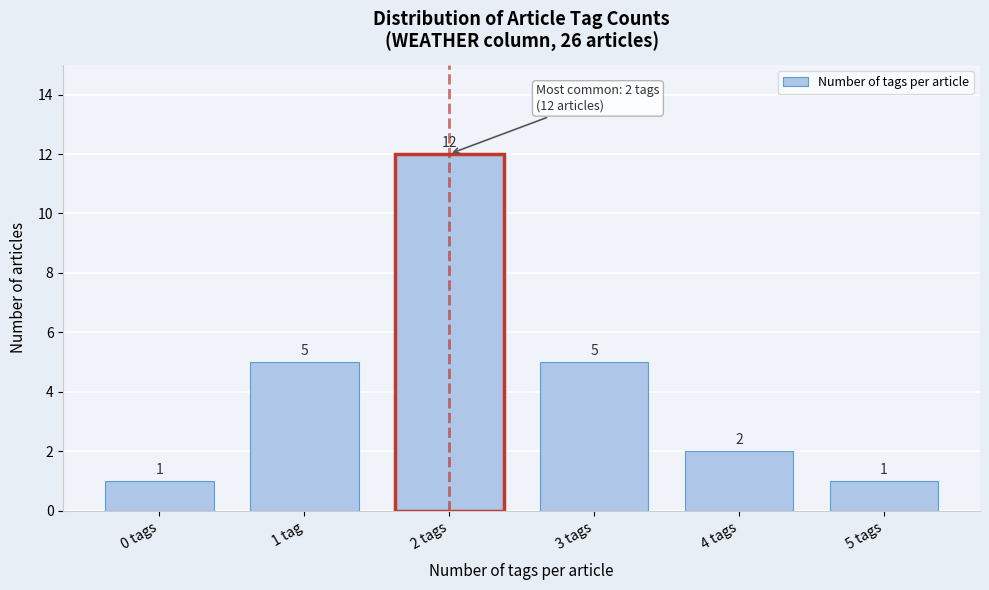

Reading left to right, what are all the values shown in this chart?

0 tags=1	1 tag=5	2 tags=12	3 tags=5	4 tags=2	5 tags=1